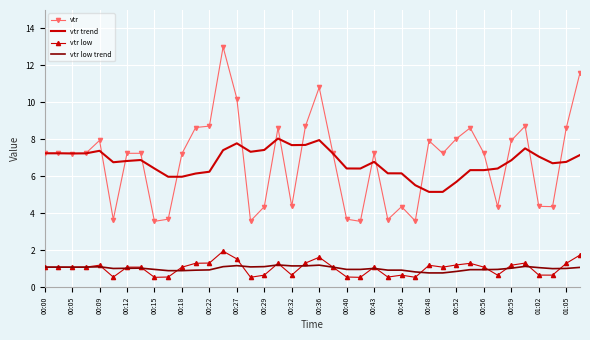

What is the greatest value displayed?

13.0